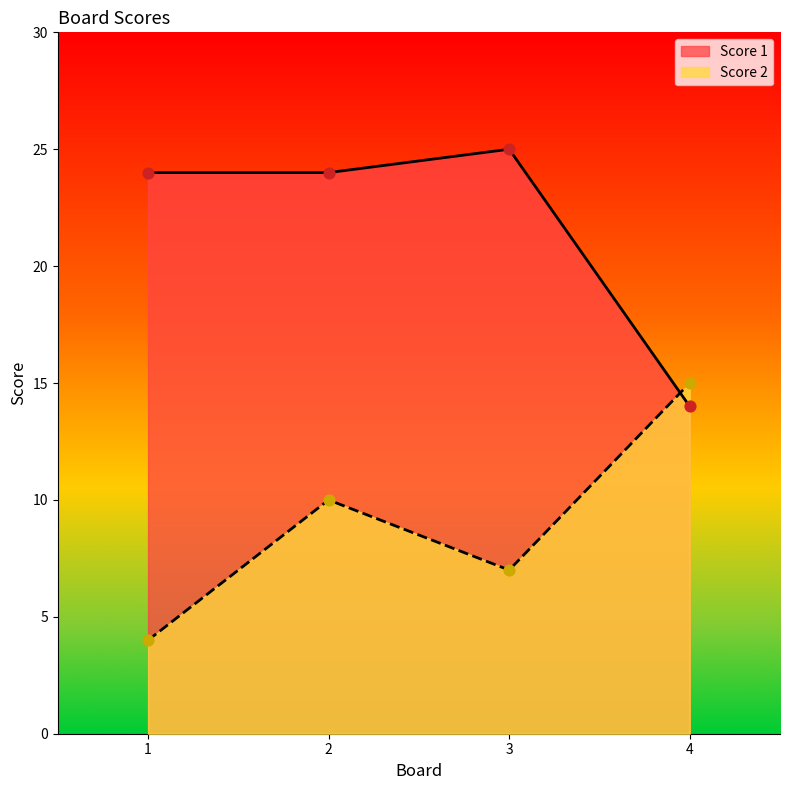

Is the value of Score 2 at 3 greater than the value of Score 1 at 3?

No